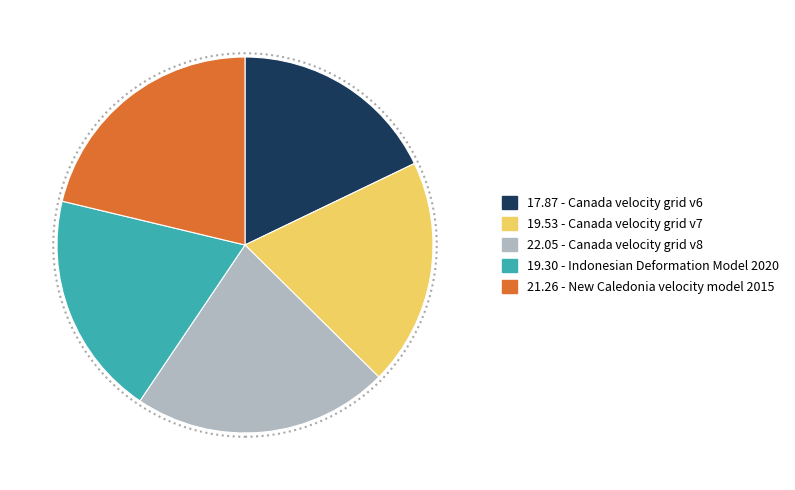

Is there a majority slice in this chart?

No